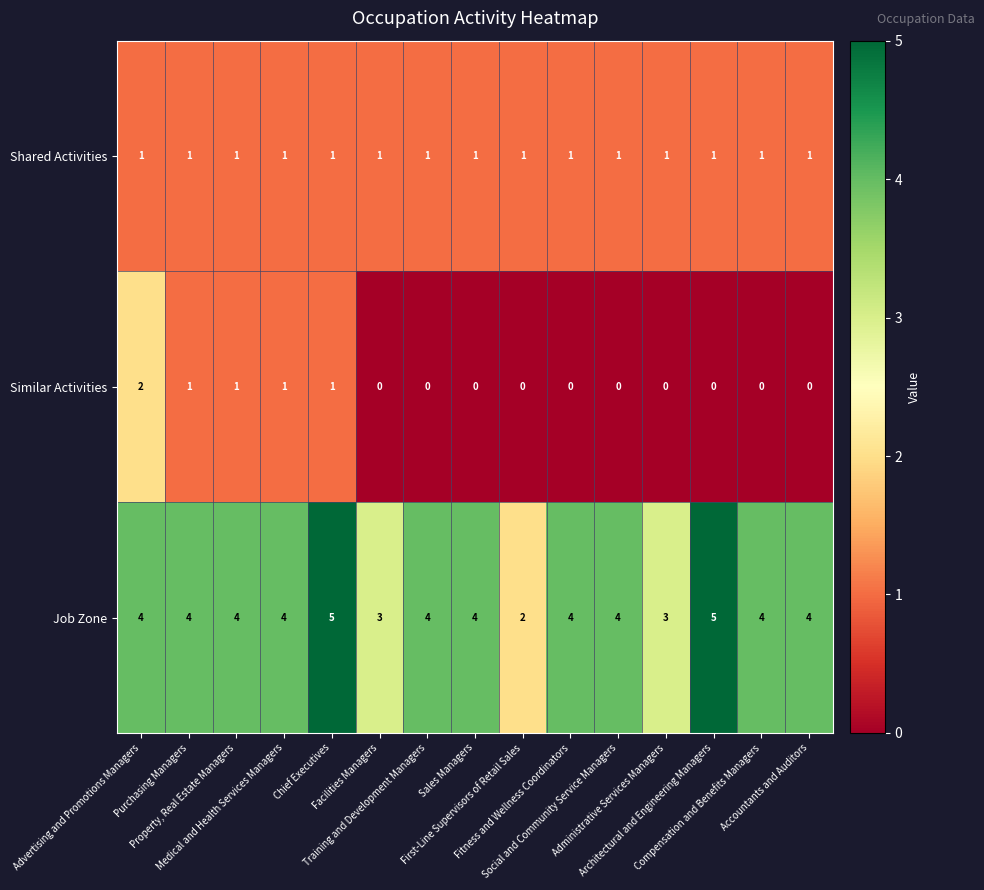

How many data points does each series have?

15